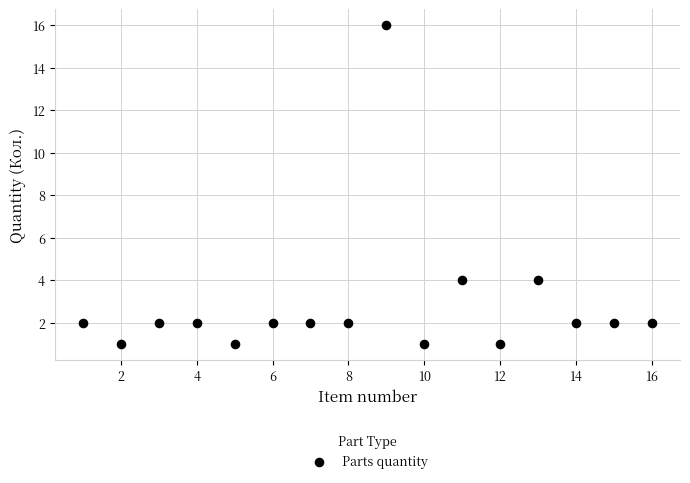

What is the range of Y values (max minus min)?

15